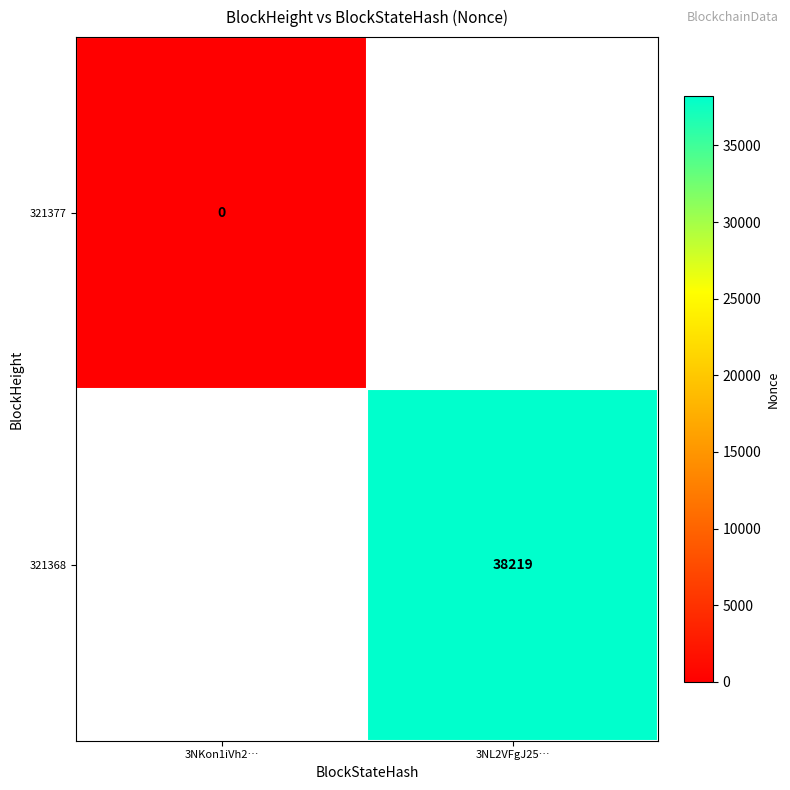

True or false: 321368 has a value of 63464 at 3NL2VFgJ25….

False